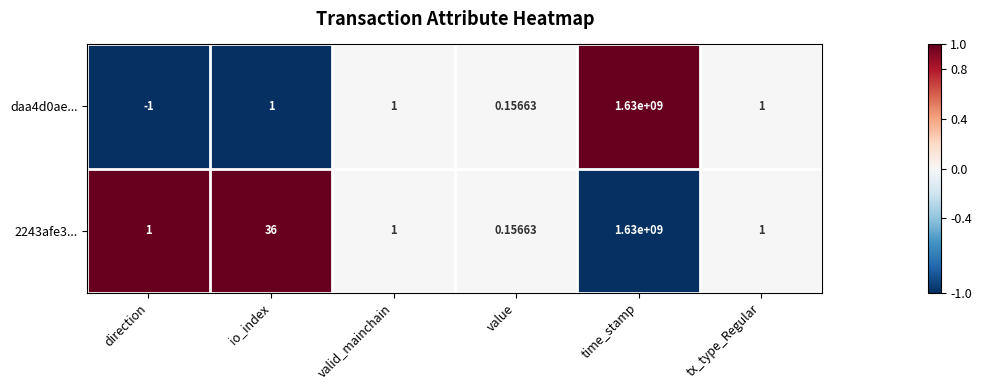

At which label is 2243afe3... closest to 815000000?

io_index